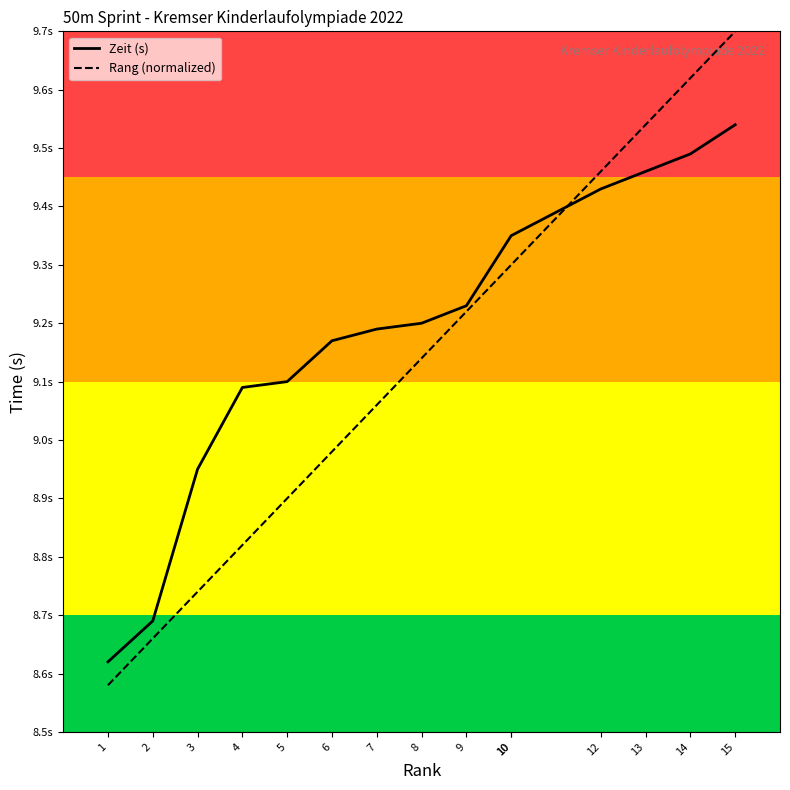

What is the average value of the Rang (normalized) series?

9.1